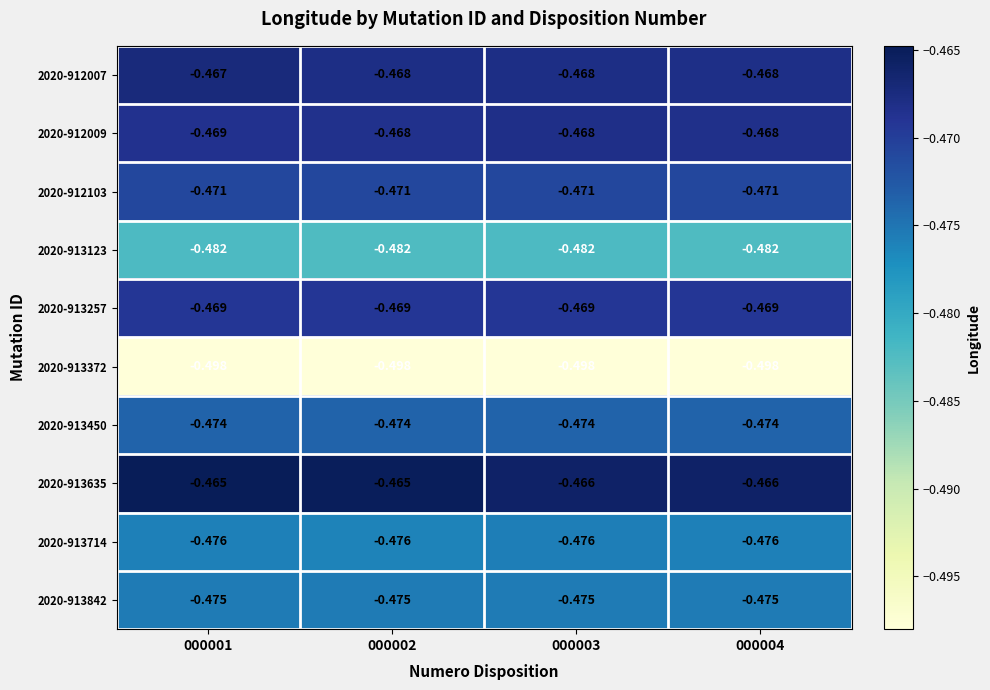

Is the value of 2020-913257 at 000001 greater than the value of 2020-913372 at 000001?

Yes